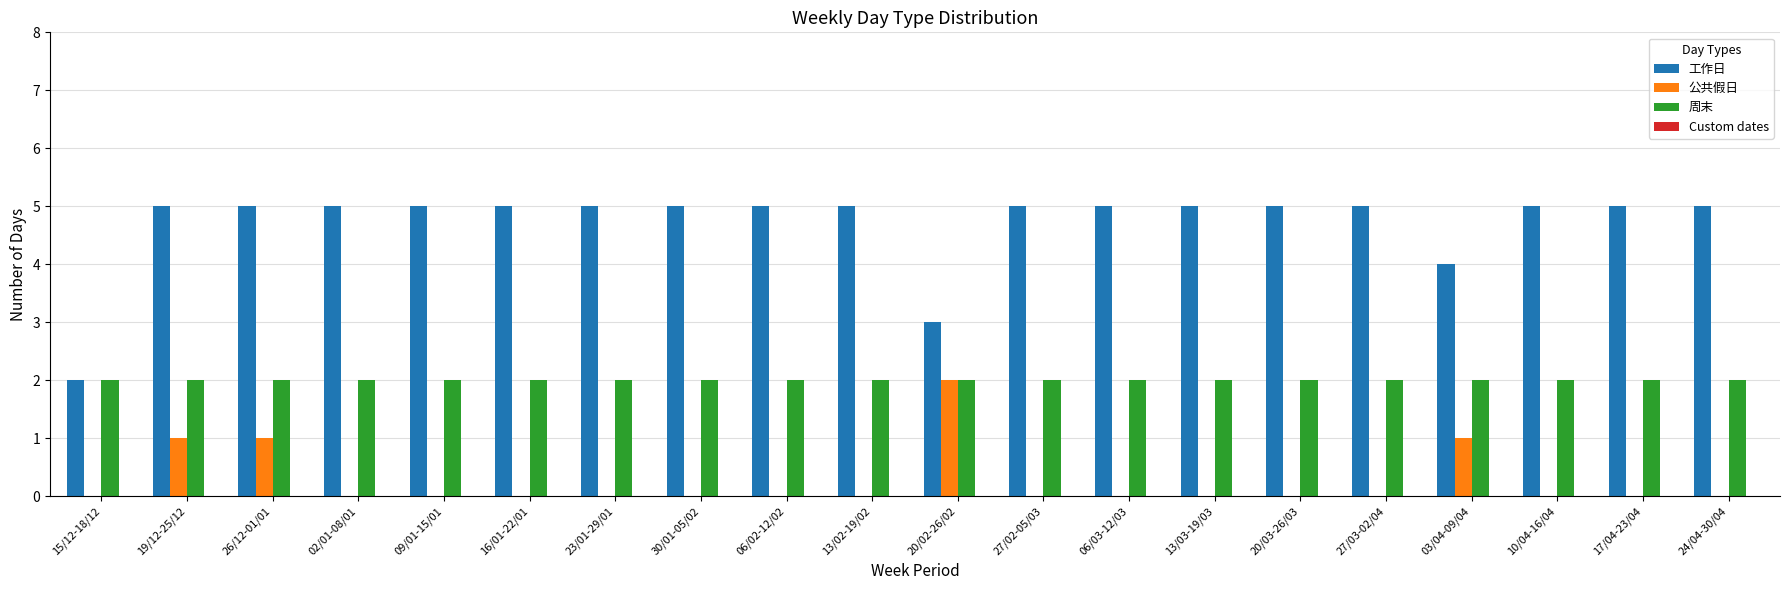

What is the greatest value displayed?

5